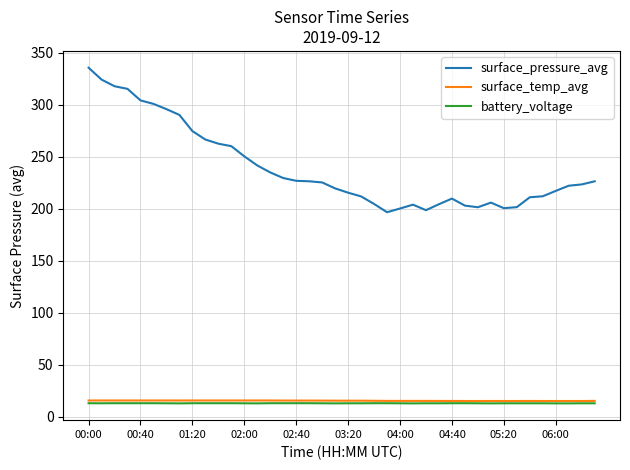

What is the highest value of the surface_pressure_avg series?

335.8